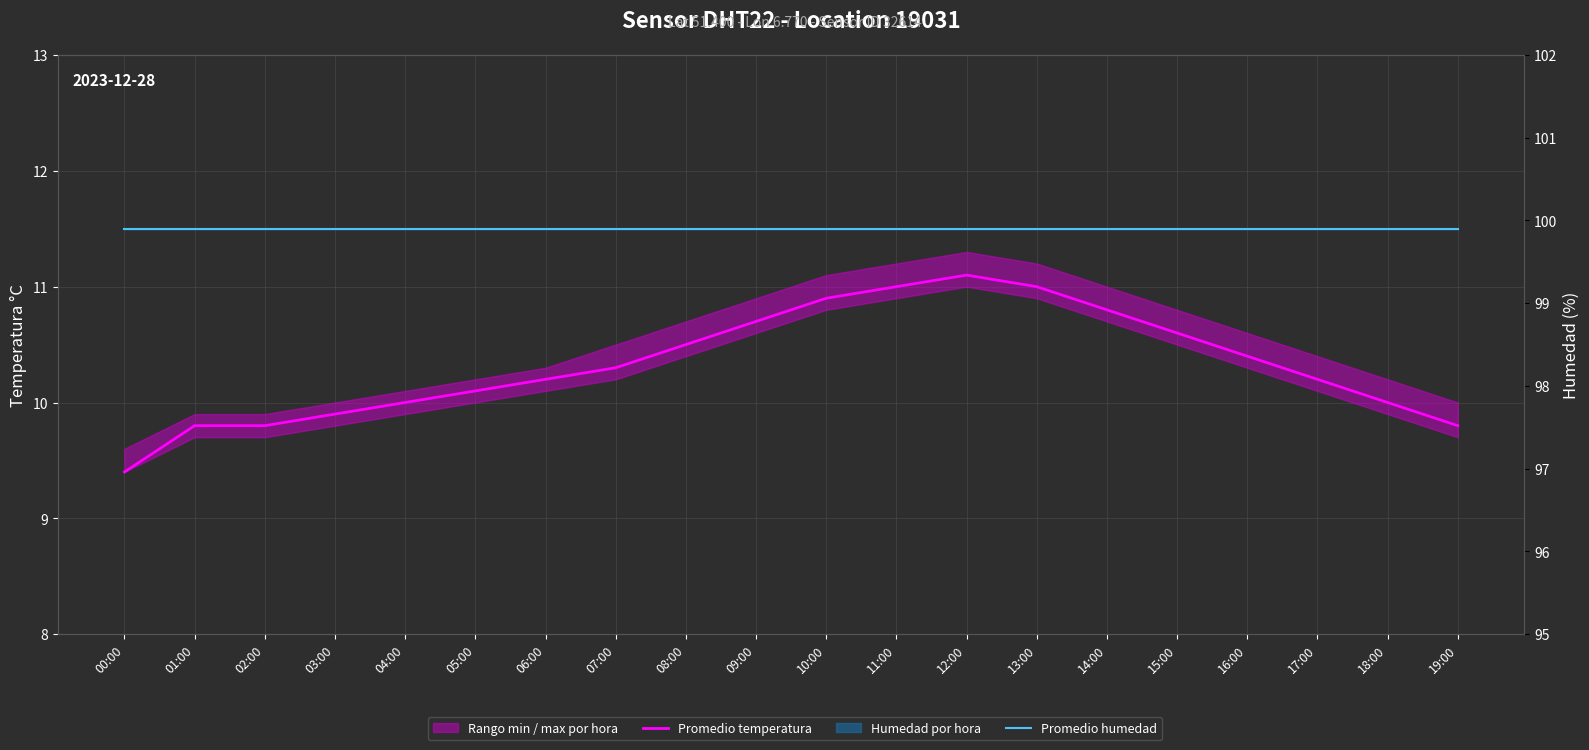

At which label is Promedio mensual humedad closest to 99?

00:00